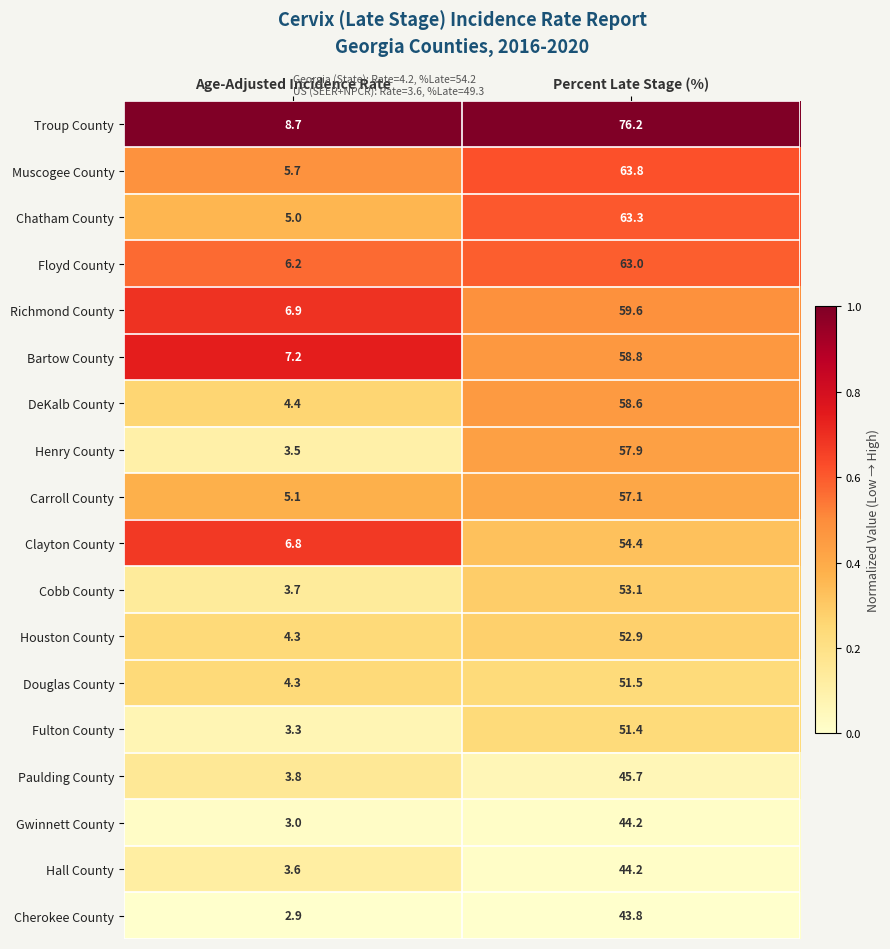

What is the difference between the Fulton County values at Percent Late Stage (%) and Age-Adjusted Incidence Rate?

48.1